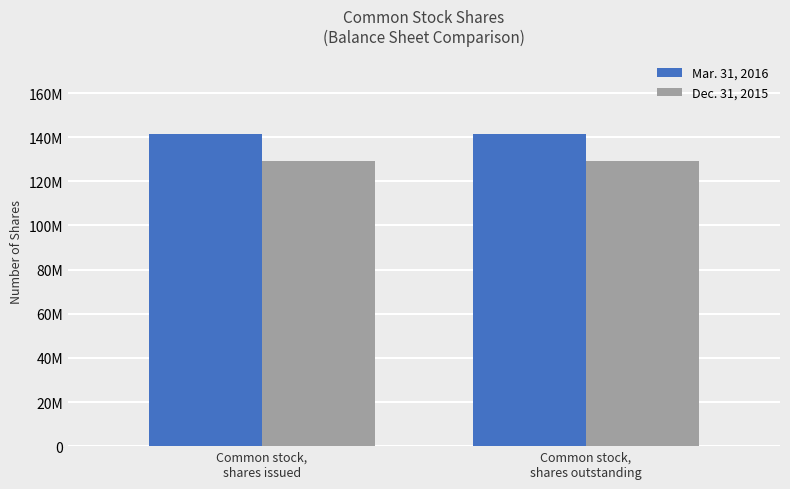

Is the value of Dec. 31, 2015 at Common stock,
shares outstanding greater than the value of Mar. 31, 2016 at Common stock,
shares outstanding?

No